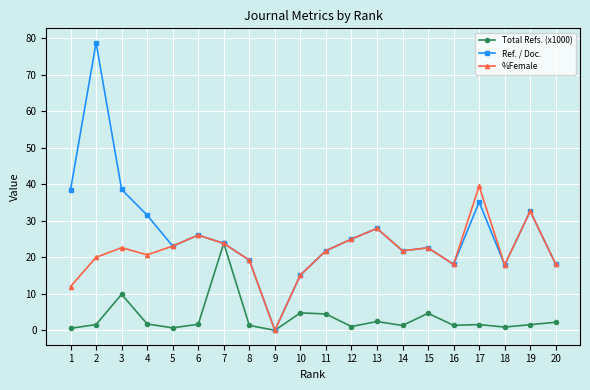

What is the value of the Ref. / Doc. point at the 8th from the left?

19.2